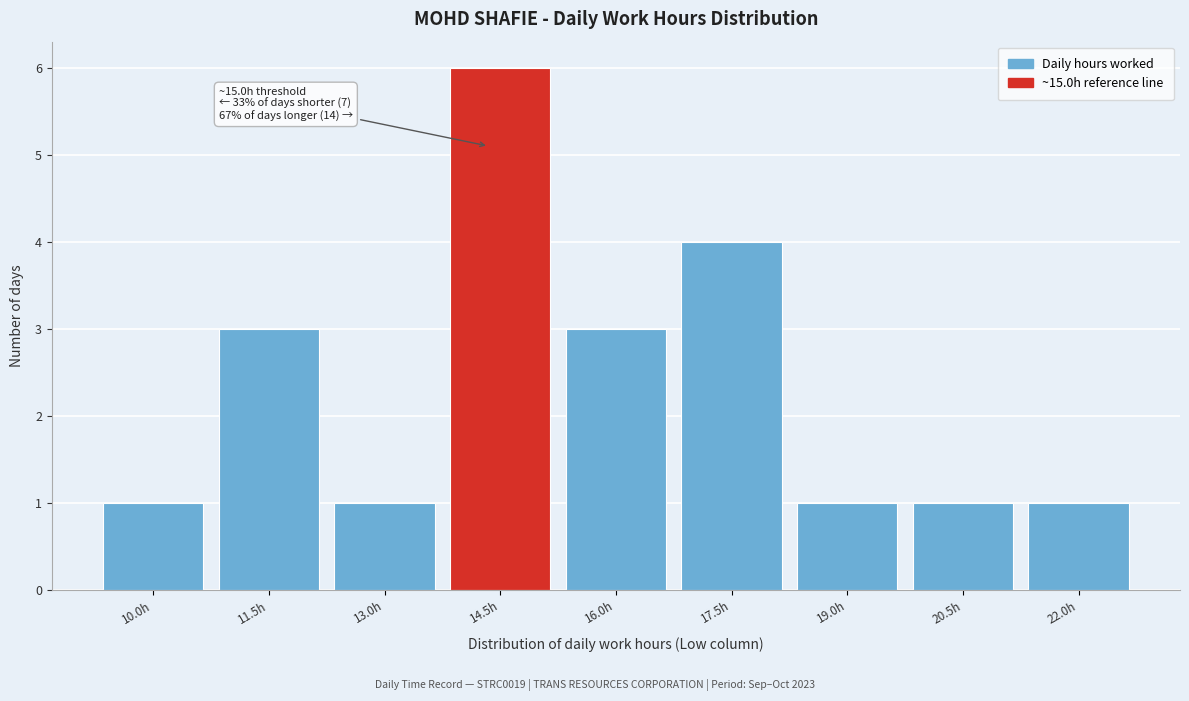

Reading left to right, extract all data points from this chart.

1	3	1	6	3	4	1	1	1